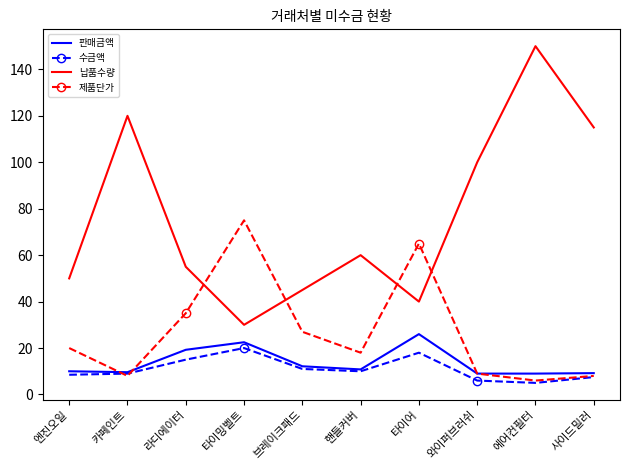

Which series changed the most between 라디에이터 and 브레이크패드?

납품수량